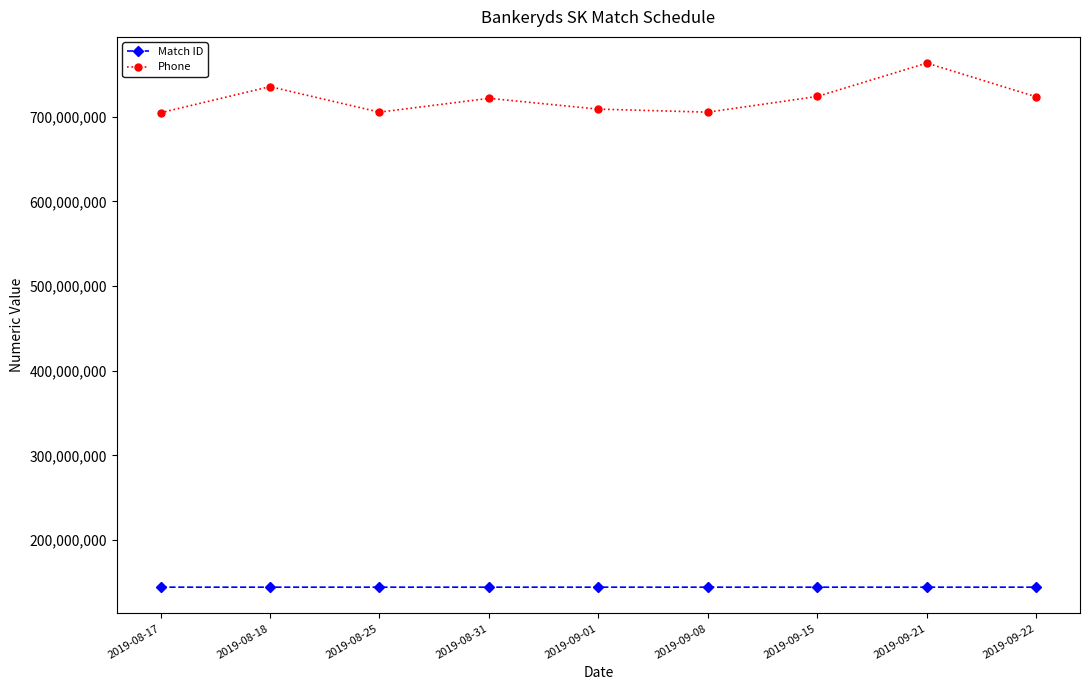

In Match ID, how many points are lower than both neighbors (excluding endpoints)?

3